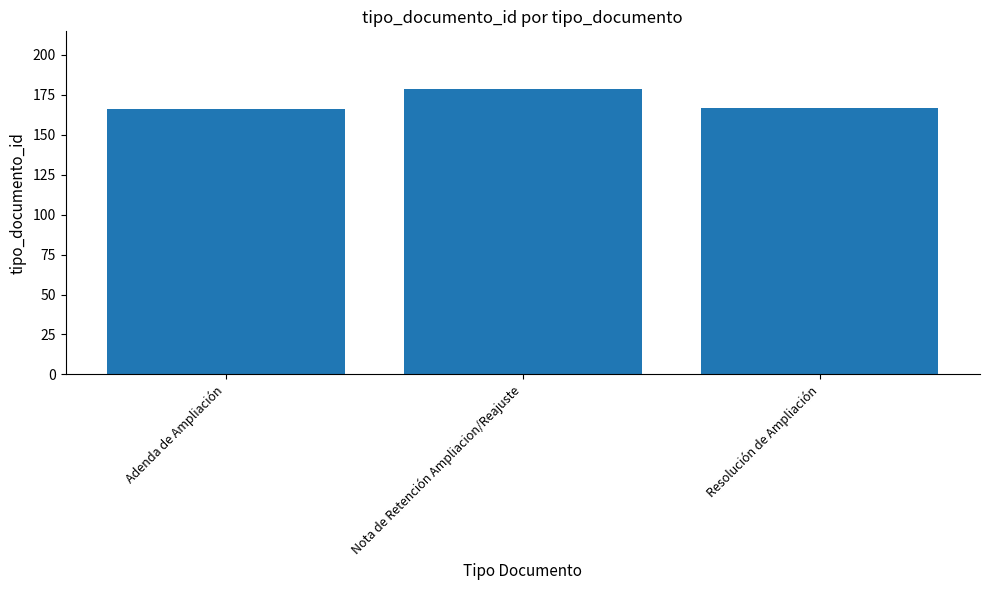

What is the maximum value shown in the chart?

179